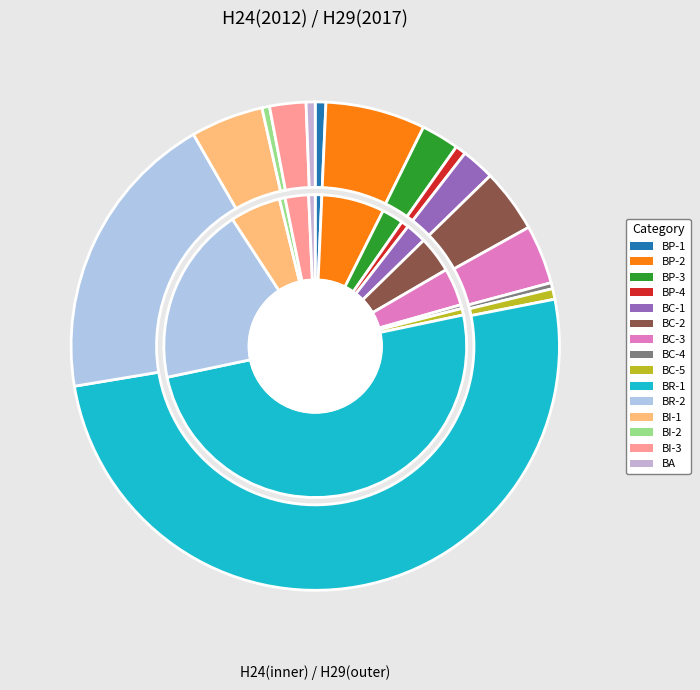

What is the largest slice in the pie chart?

BR-1